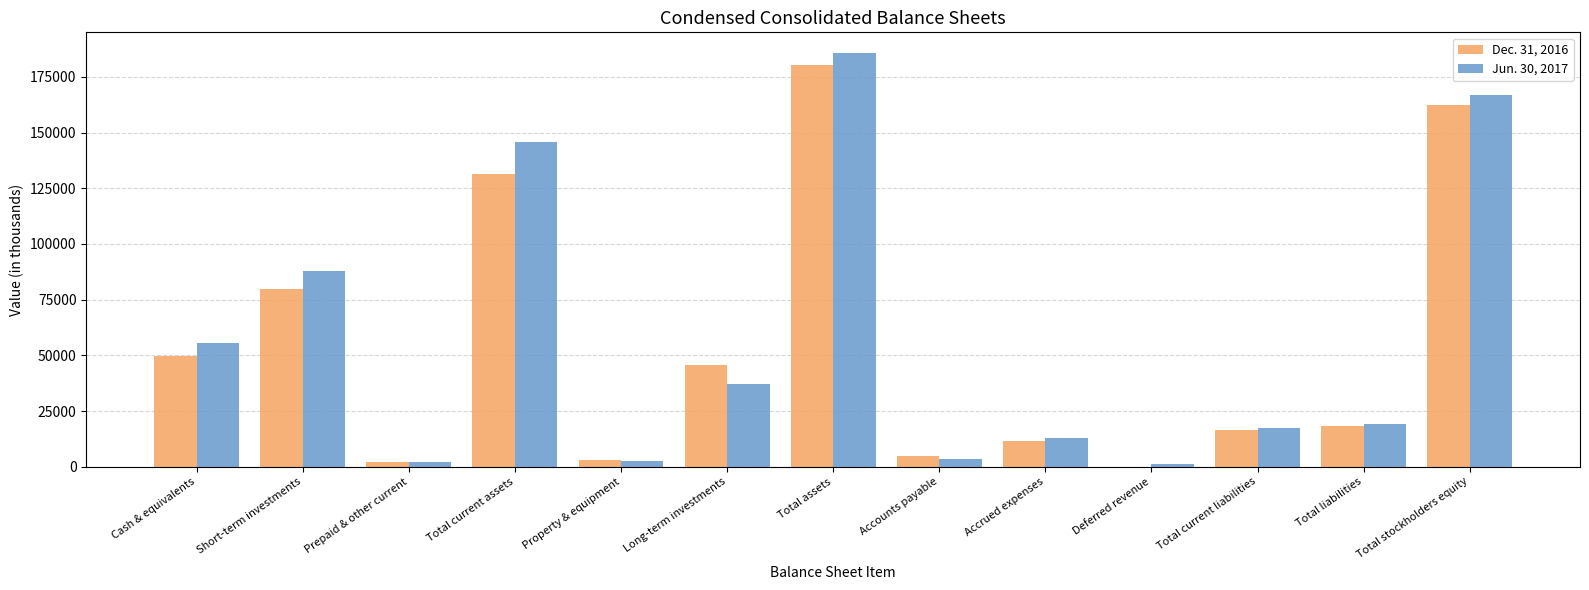

True or false: Dec. 31, 2016 has a value of 4751 at Accounts payable.

True